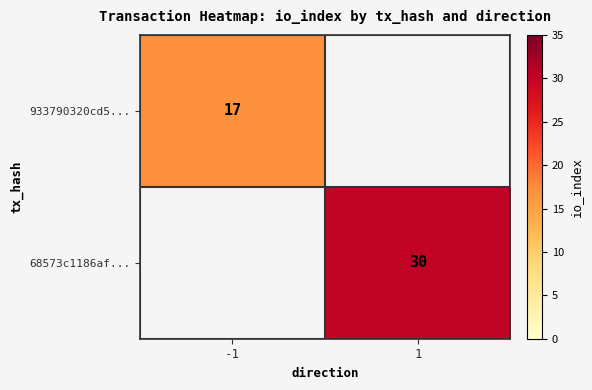

What is the smallest value displayed?

17.0